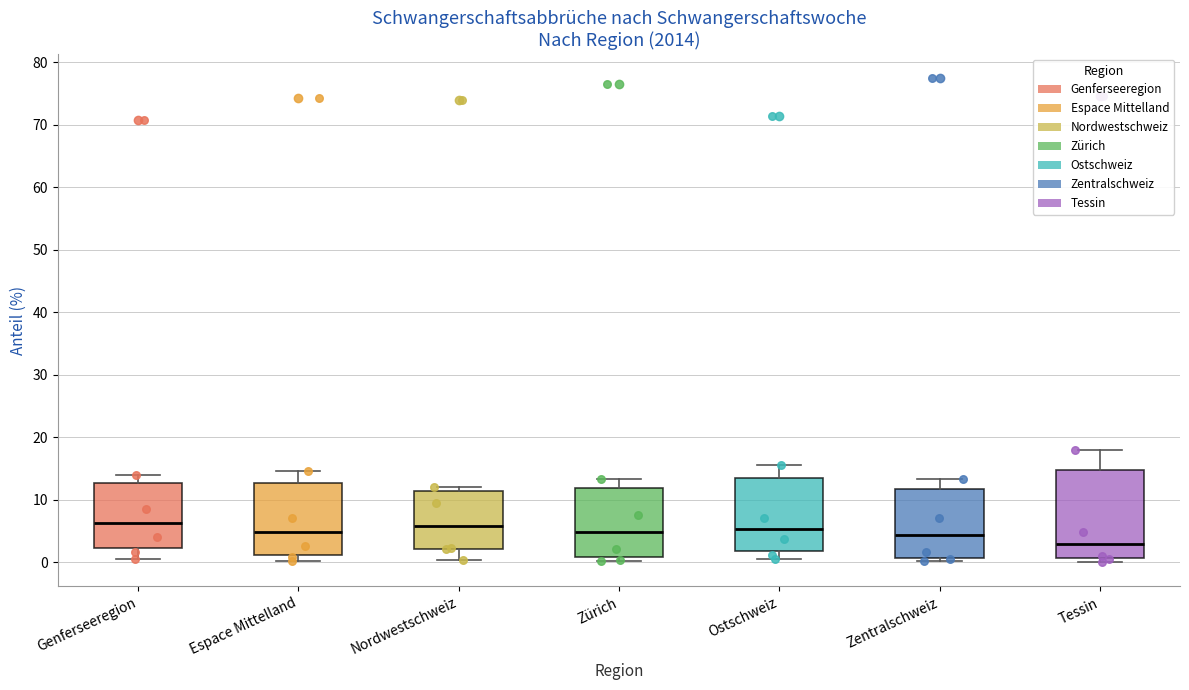

Which box has the lowest median line?

Tessin